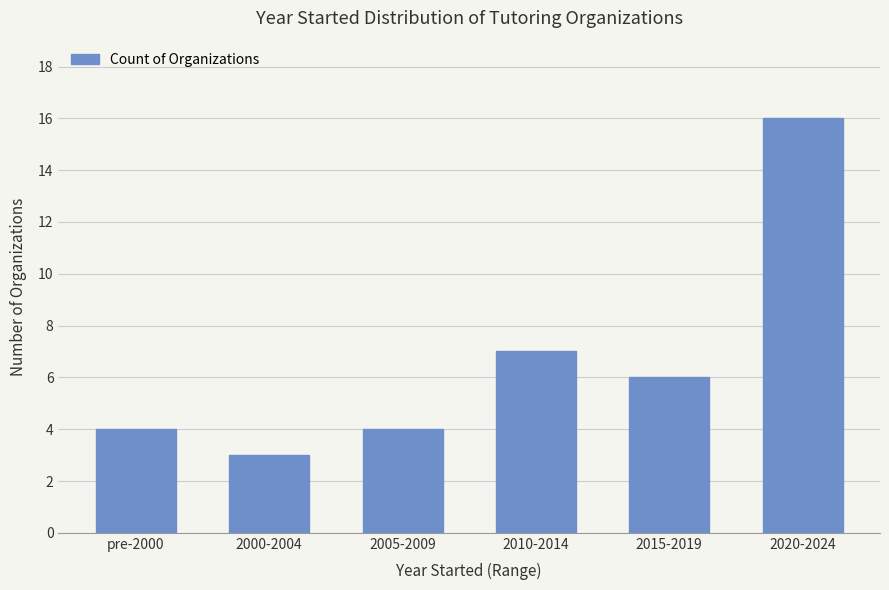

Are the bars grouped side by side (vs. stacked)?

No